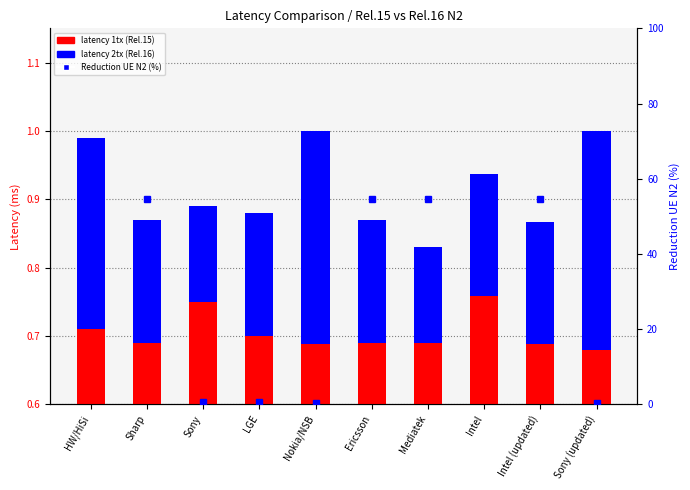

What is the label of the 5th bar from the right?

Ericsson